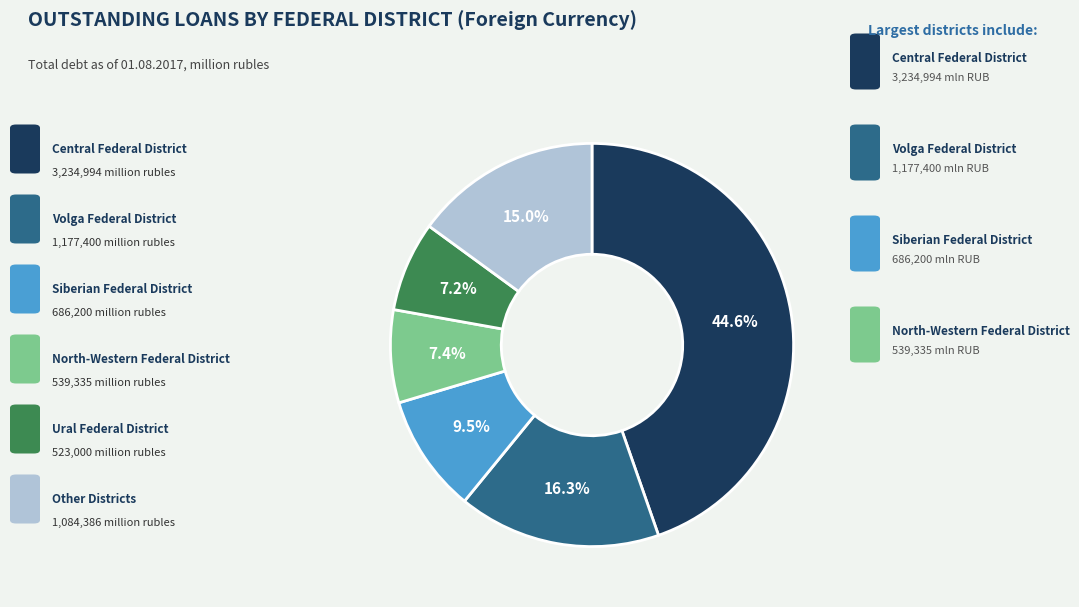

Does any single category account for the majority?

No